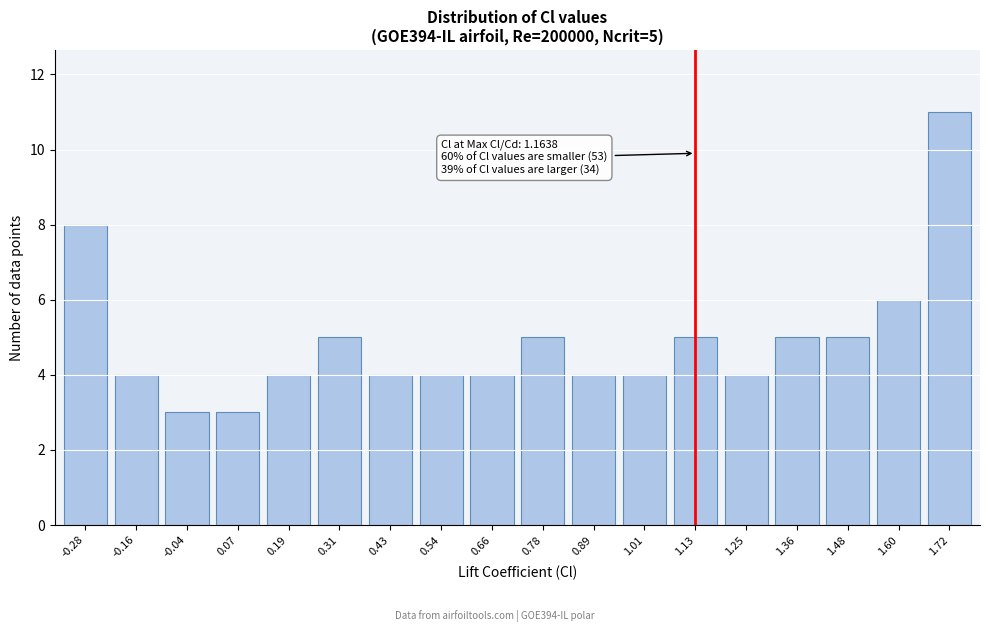

Reading left to right, what are all the values shown in this chart?

-0.28=8	-0.16=4	-0.04=3	0.07=3	0.19=4	0.31=5	0.43=4	0.54=4	0.66=4	0.78=5	0.89=4	1.01=4	1.13=5	1.25=4	1.36=5	1.48=5	1.60=6	1.72=11